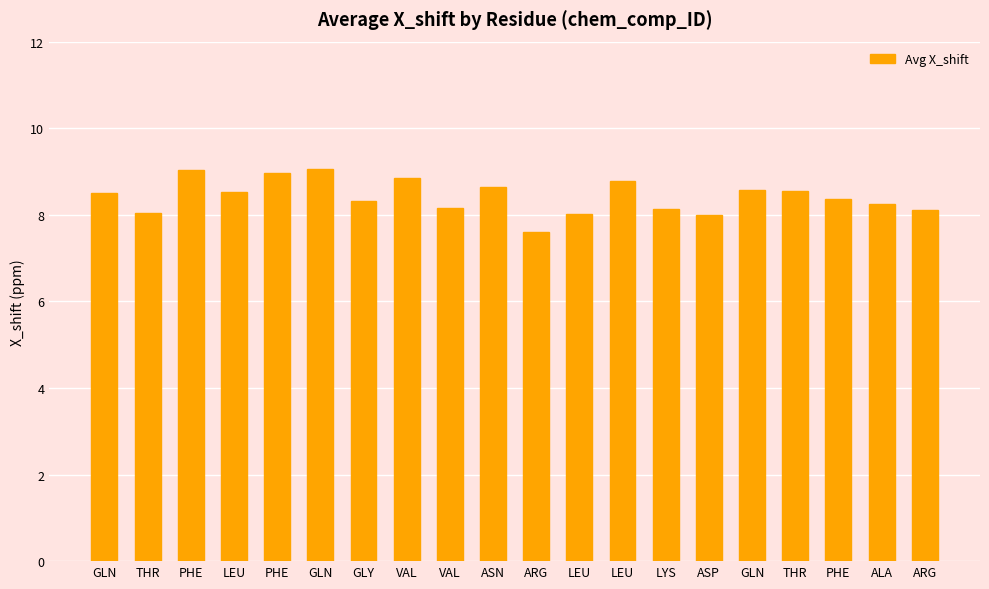

How many distinct data groups are displayed?

1